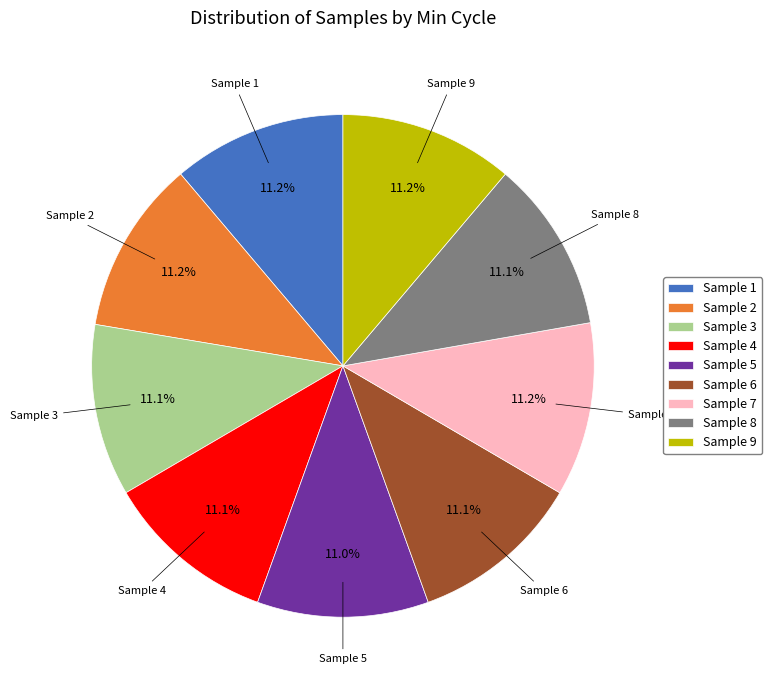

Is the sum of Sample 4 and Sample 7 greater than half?

No